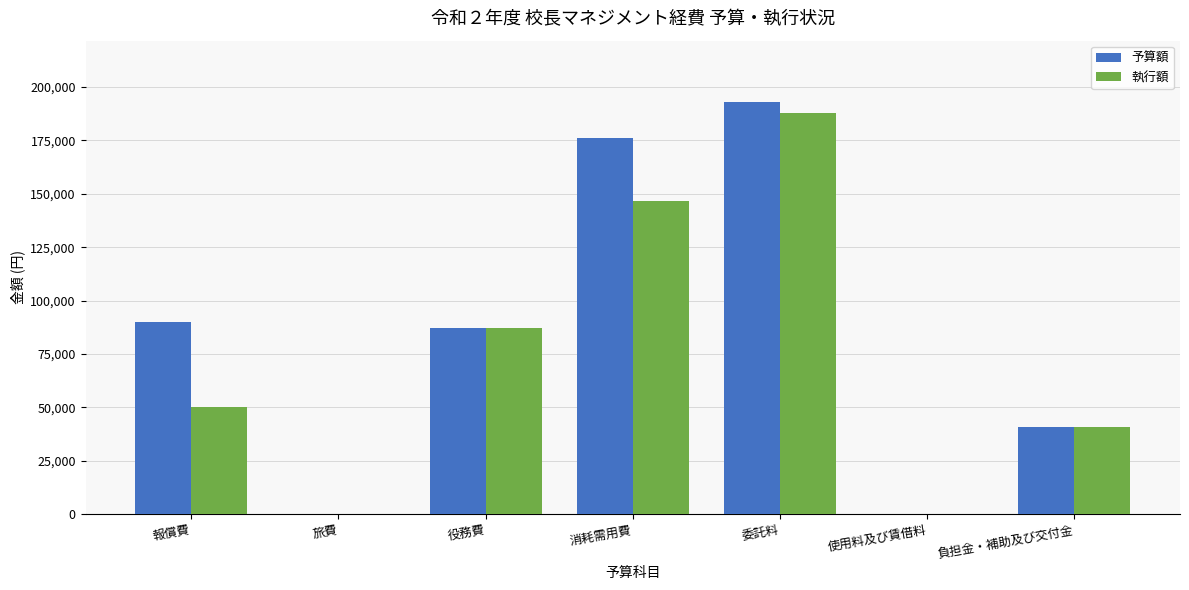

Which series has the largest total across all categories?

予算額